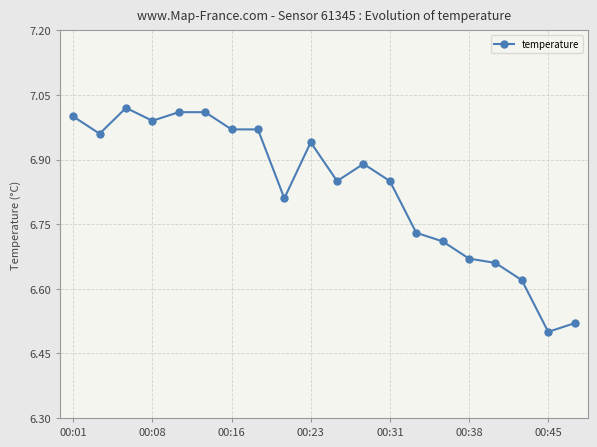

What is the difference between the maximum and minimum values?

0.5